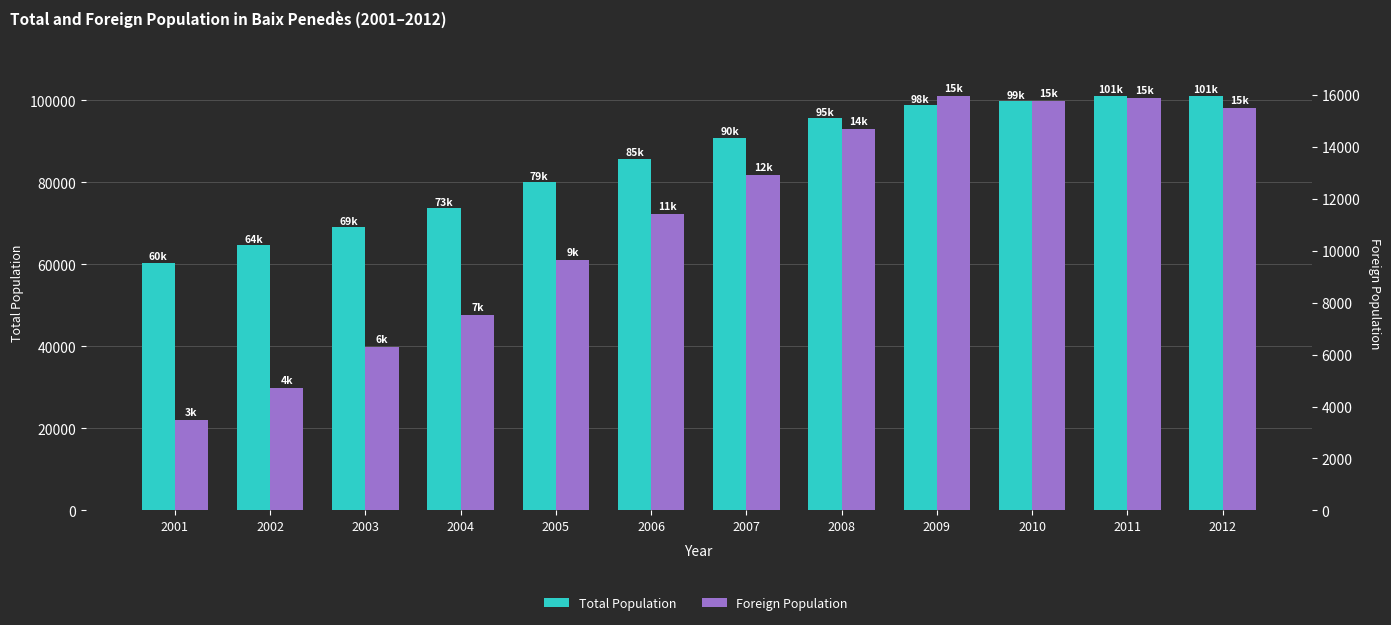

What is the total value across all series at 2006?

97155